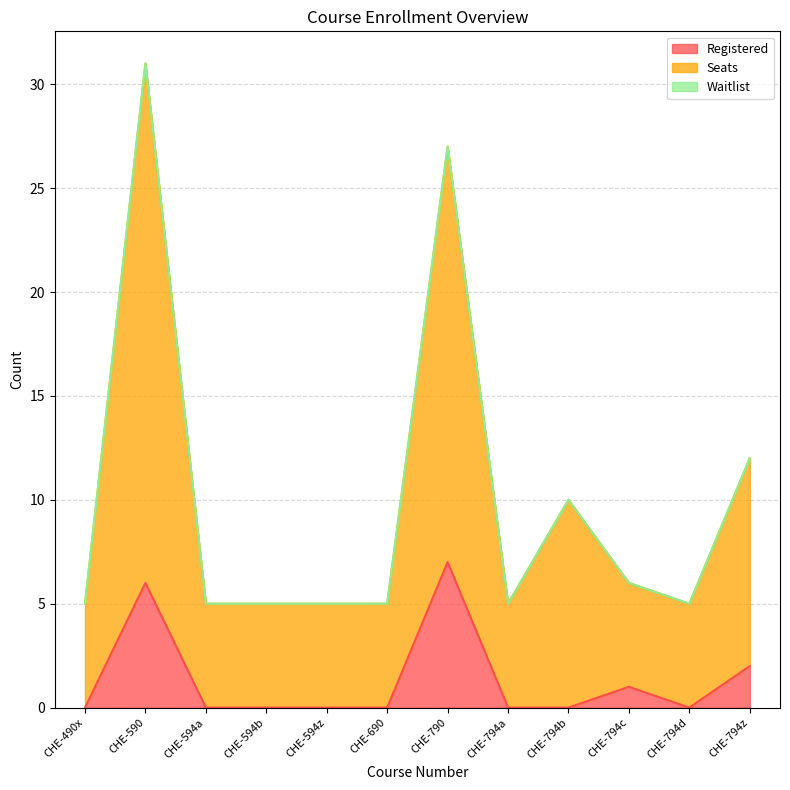

The value of Registered at CHE-794b is 3. True or false?

False